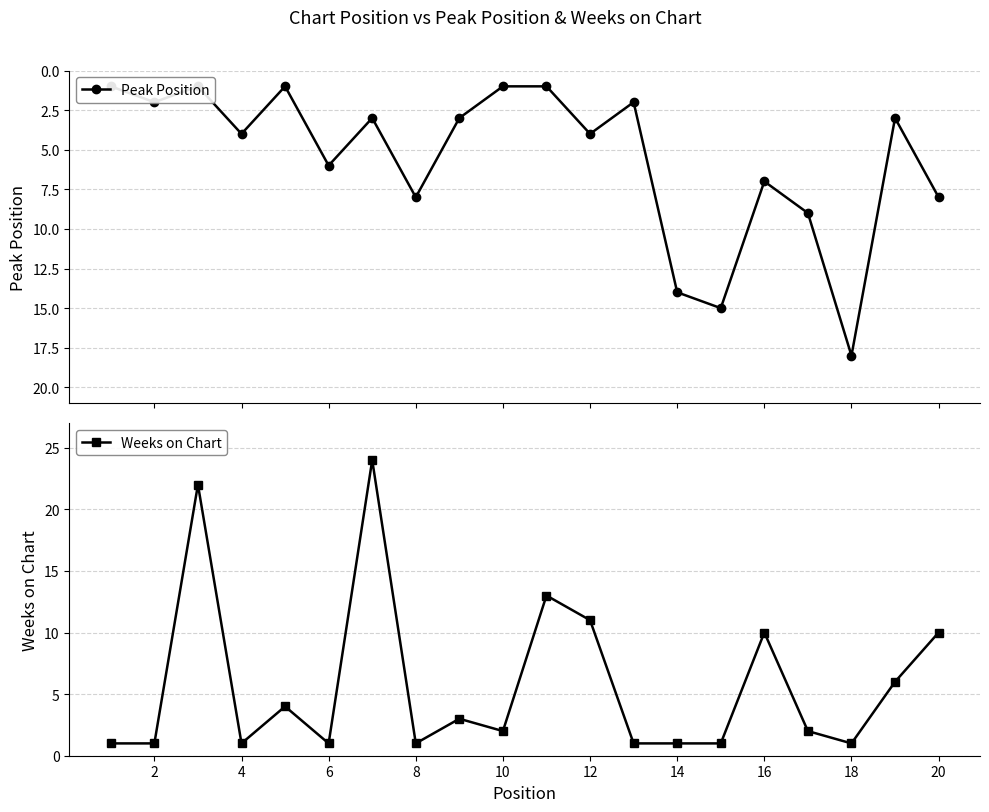

Is it true that Weeks on Chart equals 11 at 12?

True